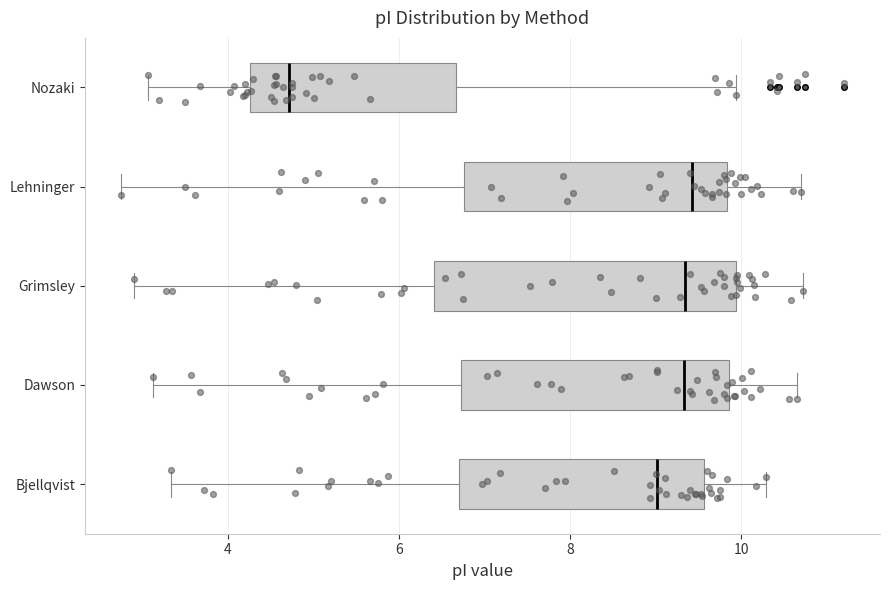

Reading bottom to top, read every box against the x-axis: the position of its median line, the range the box covers, and the ends of its whiskers. The values are not printed on the chart, so give them approximately, as read against the axis.

Bjellqvist: median 9.0, box 6.6 to 9.6, whiskers 3.4 to 10.2
Dawson: median 9.4, box 6.8 to 9.8, whiskers 3.2 to 10.6
Grimsley: median 9.4, box 6.4 to 10.0, whiskers 3.0 to 10.8
Lehninger: median 9.4, box 6.8 to 9.8, whiskers 2.8 to 10.8
Nozaki: median 4.8, box 4.2 to 6.6, whiskers 3.0 to 10.0